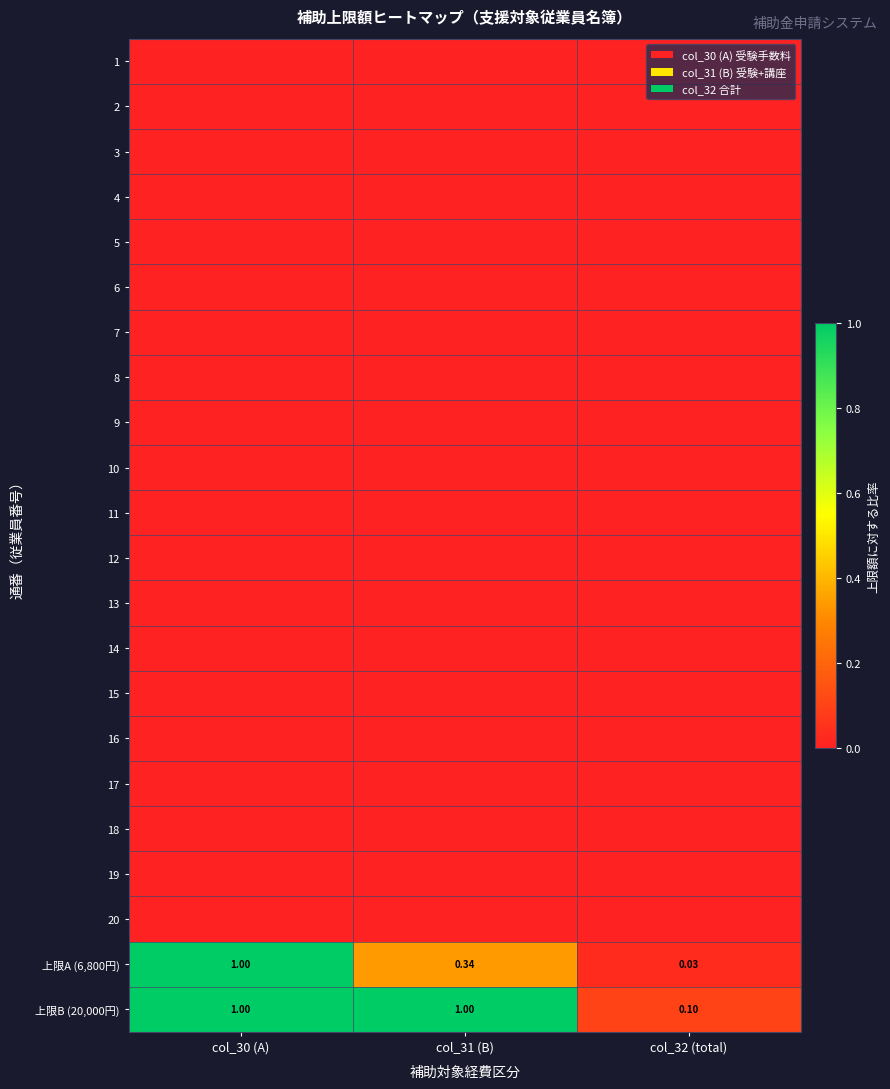

Is it true that 8 equals 0.0 at col_30 (A)?

True